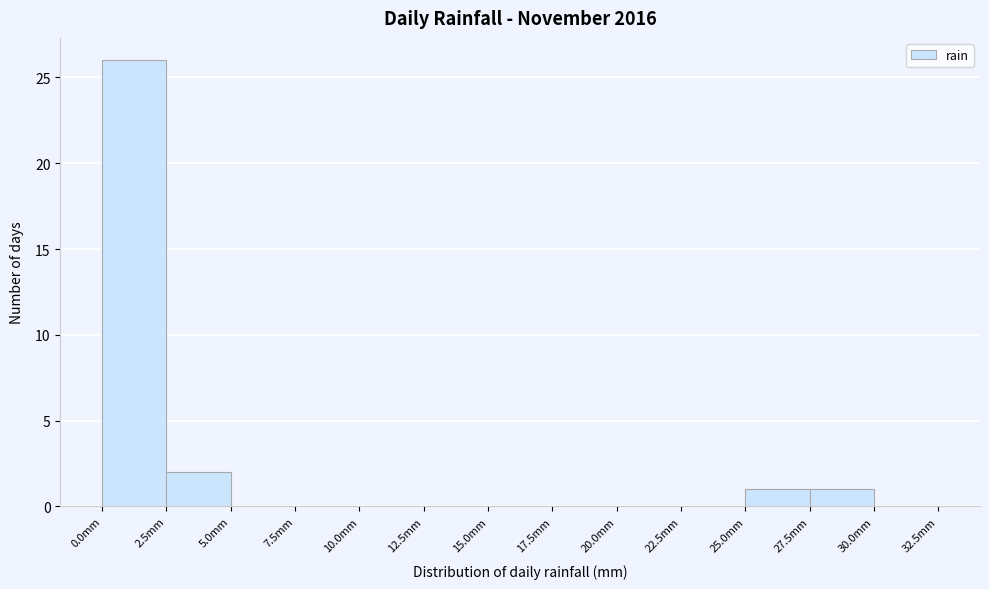

Which range on the x-axis has the tallest bar?

0.0 to 2.5